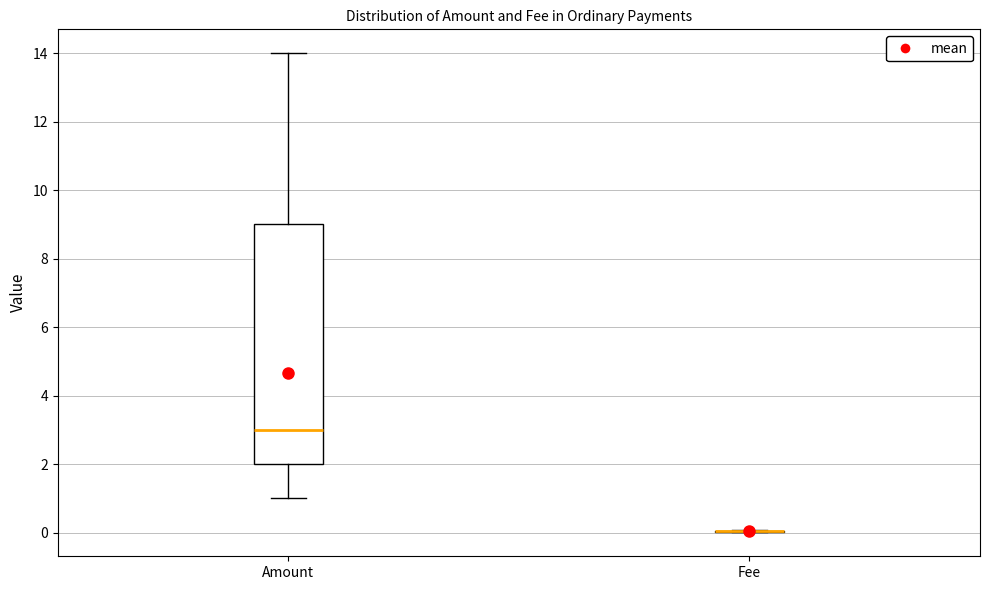

Where does the upper whisker of the box for Amount end on the y-axis? The values are not printed on the chart, so give them approximately, as read against the axis.

14